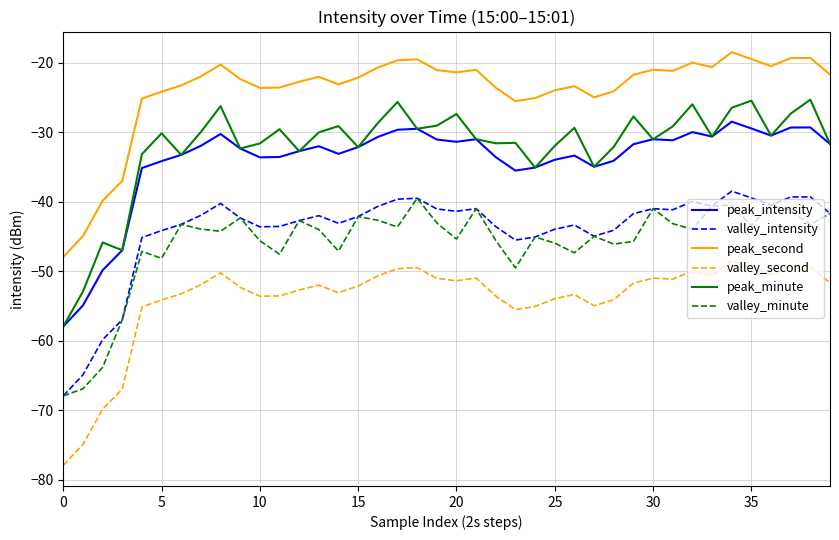

Which series has the largest total across all categories?

peak_second